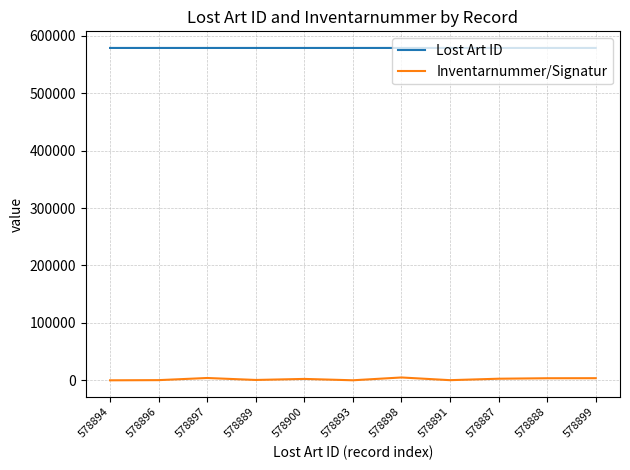

True or false: Lost Art ID and Inventarnummer/Signatur intersect in this chart.

False